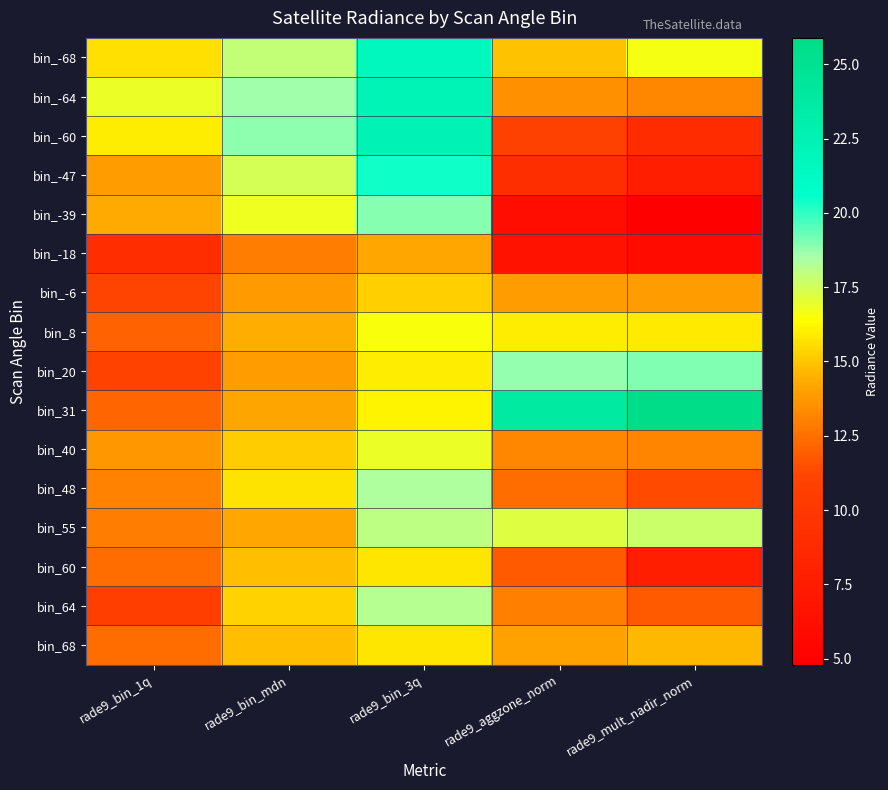

How many categories are shown in the chart?

5